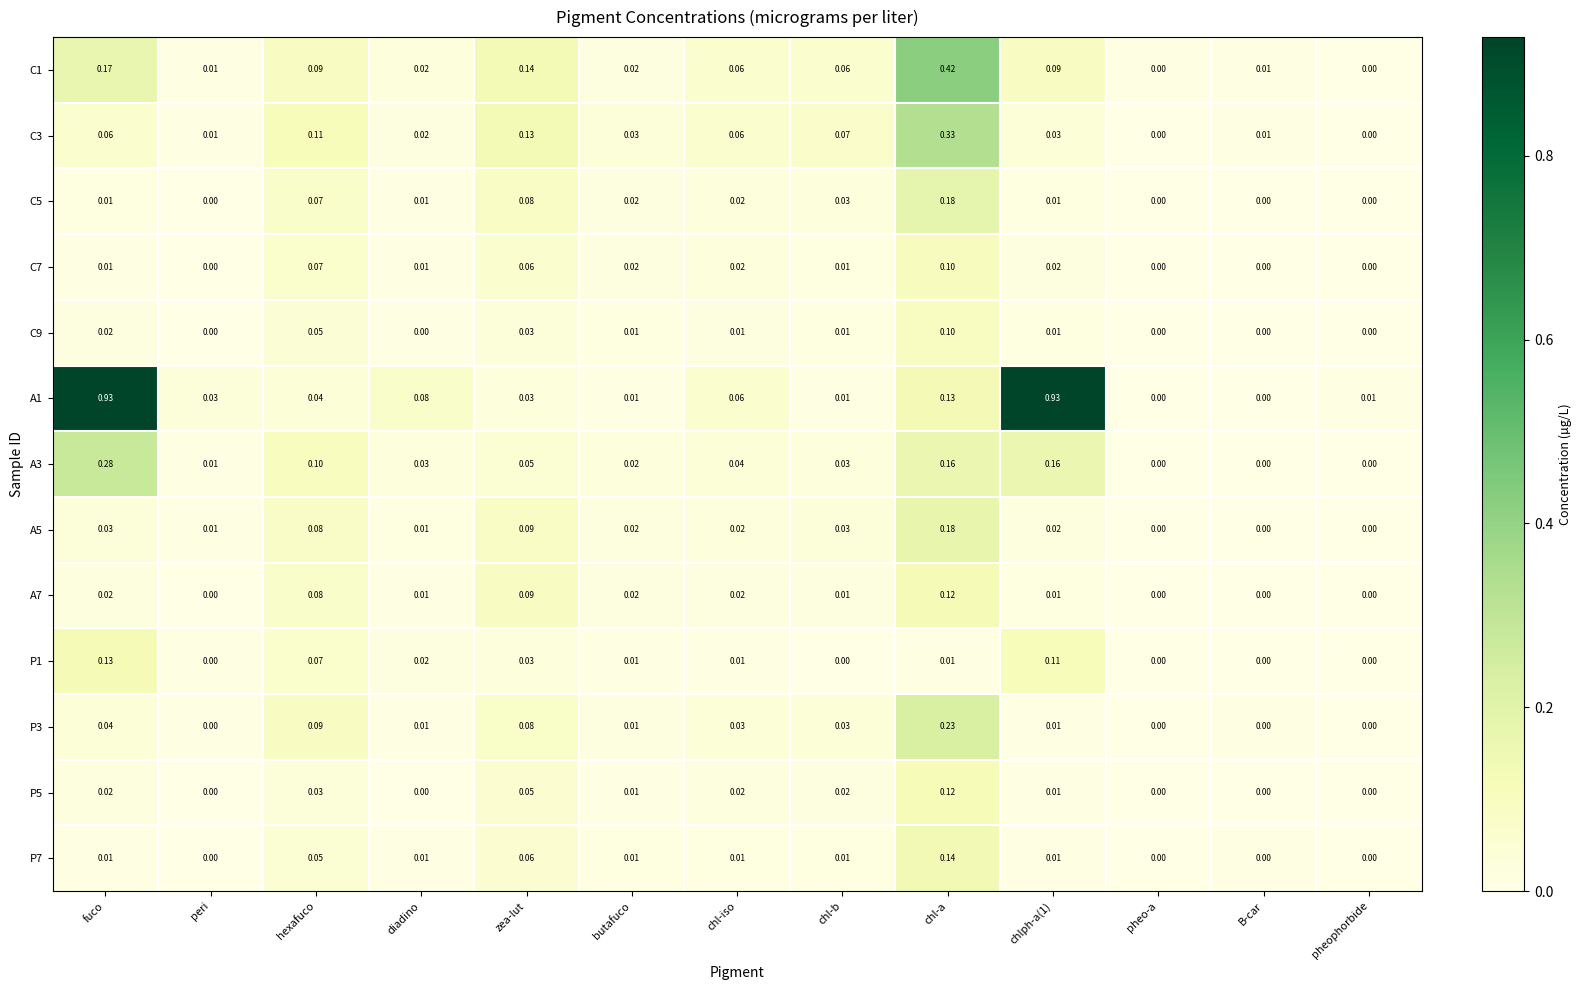

At which category is the sum across all series the highest?

chl-a